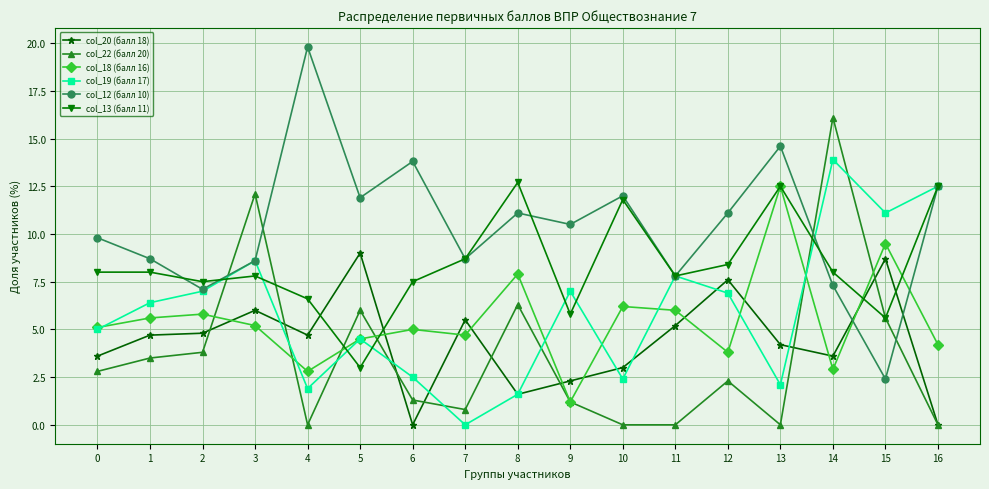

True or false: col_13 (балл 11) and col_22 (балл 20) intersect in this chart.

True